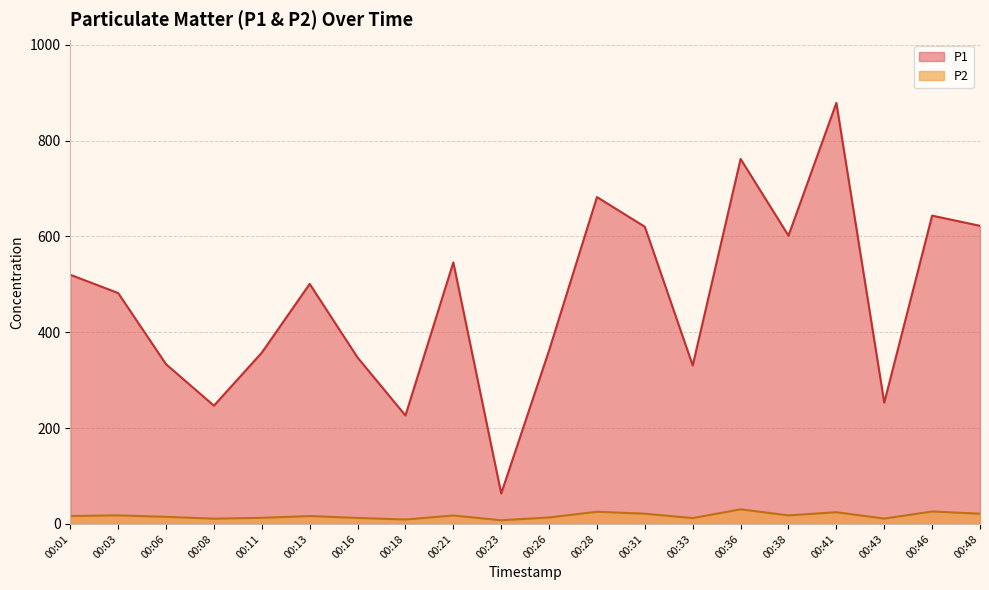

Rank the categories by P1 value from lowest to highest.

00:23, 00:18, 00:08, 00:43, 00:33, 00:06, 00:16, 00:11, 00:26, 00:03, 00:13, 00:01, 00:21, 00:38, 00:31, 00:48, 00:46, 00:28, 00:36, 00:41